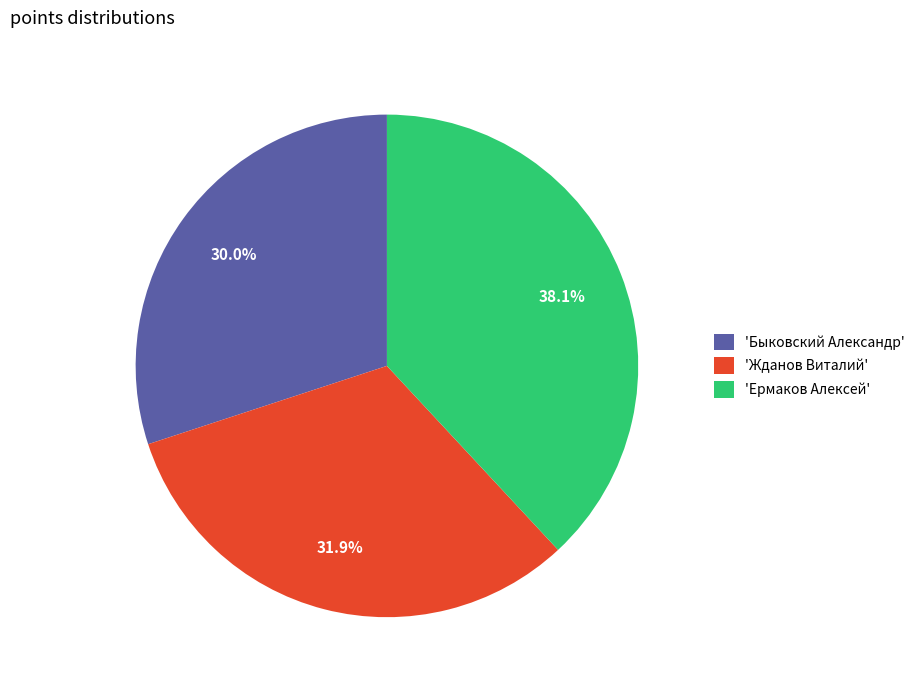

Does 'Ермаков Алексей' represent more than half of the total?

No